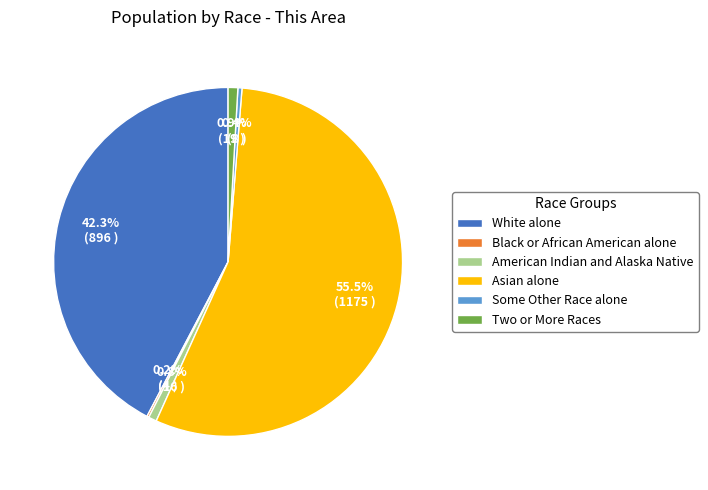

To the nearest percent, what is the difference between the Asian alone and Some Other Race alone slice percentages?

55%